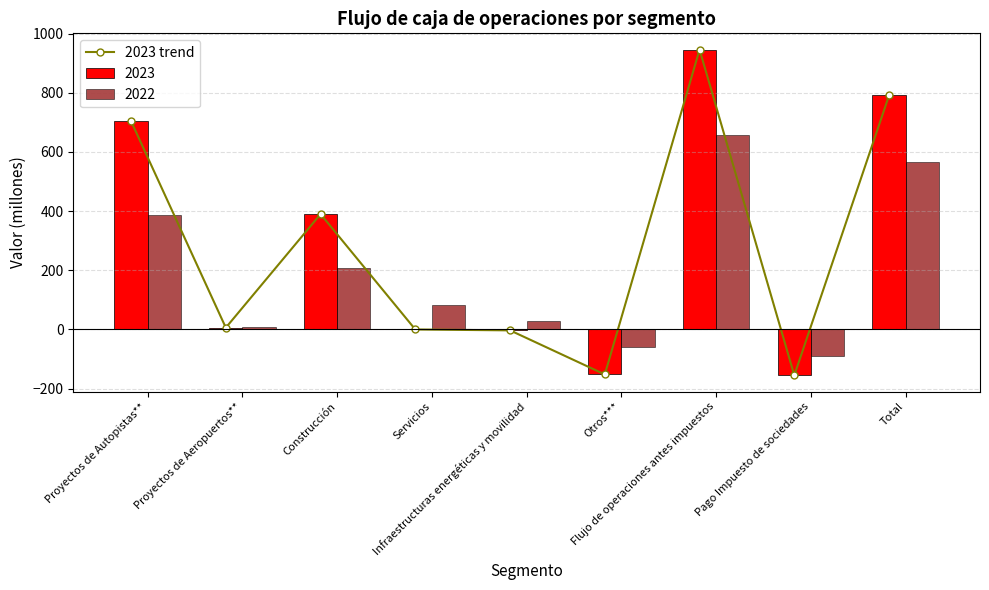

How many values in the 2023 trend series are below 6?

4